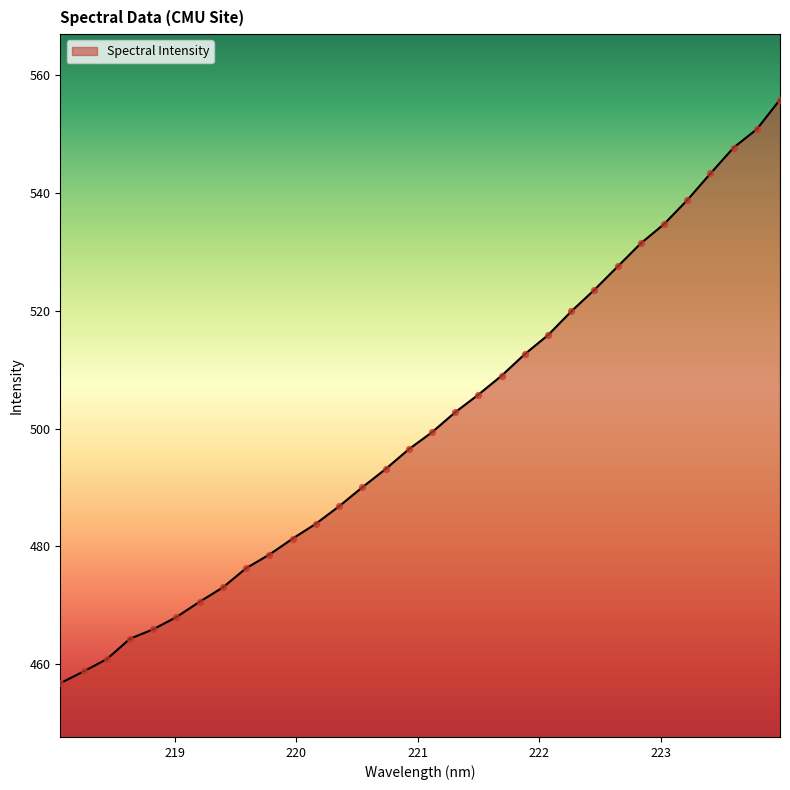

What is the difference between the maximum and minimum values?

99.2